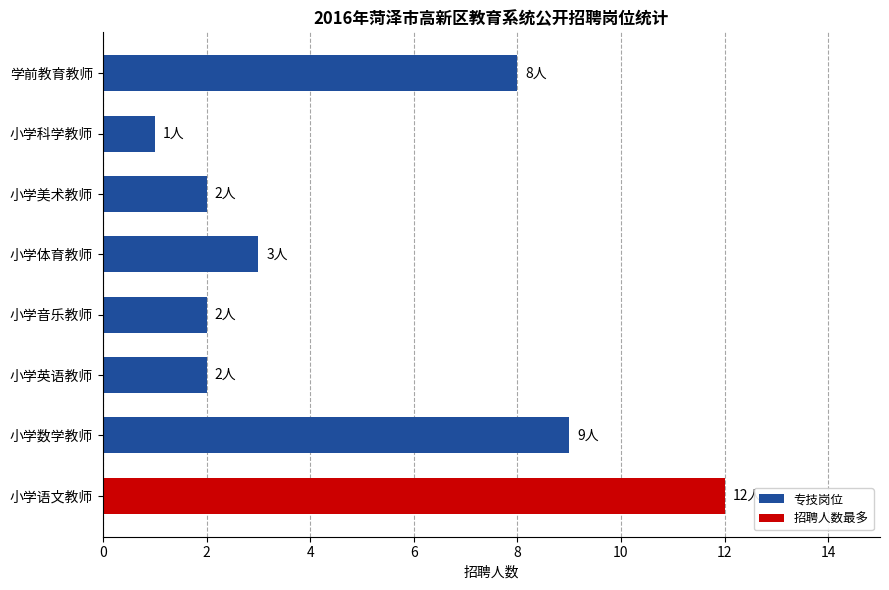

Is it true that the value at 小学美术教师 is 0?

False